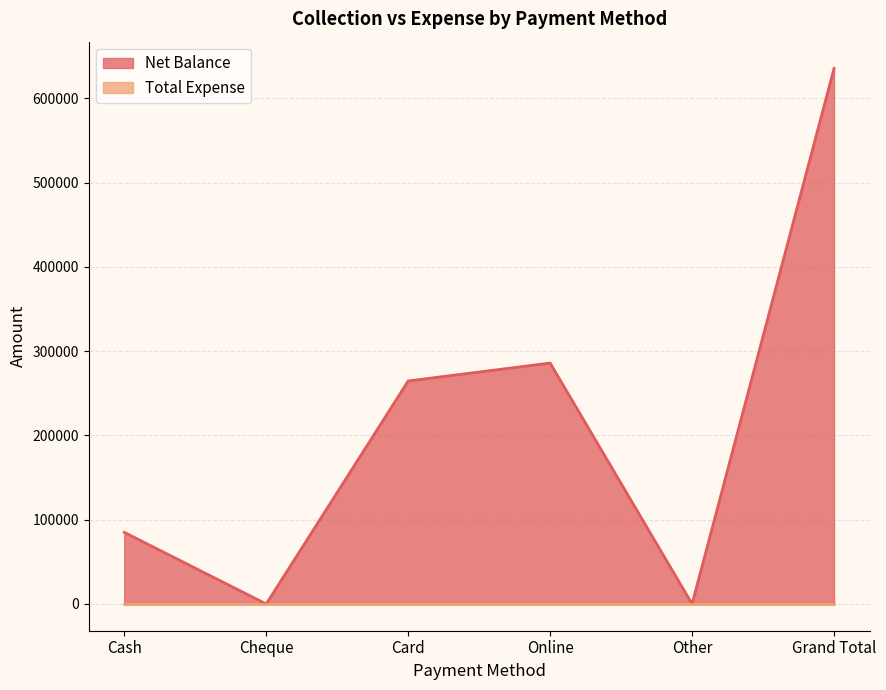

At which label does the data first exceed 264600?

Online